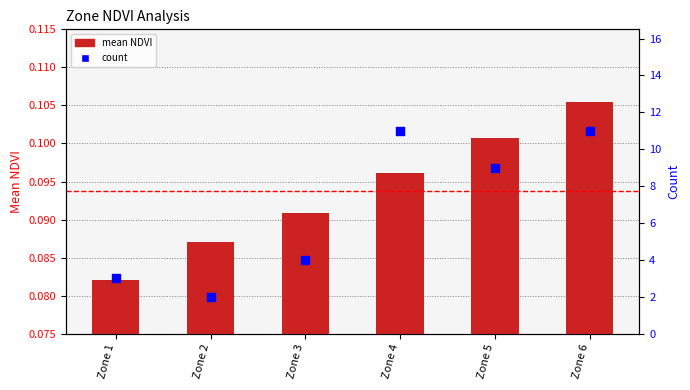

What are all the series names shown in the legend?

mean NDVI, count